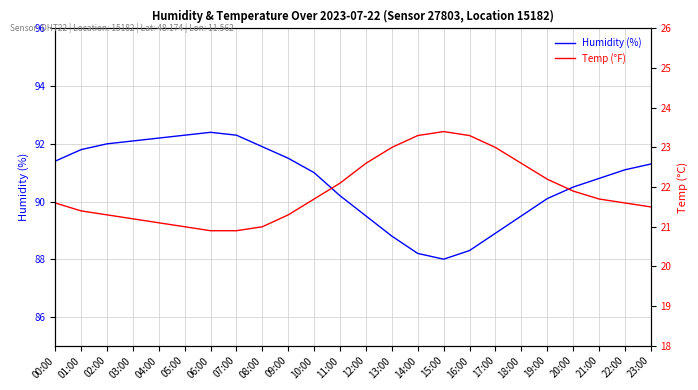

What is the sum of the Humidity (%) values at 06:00 and 19:00?

182.5